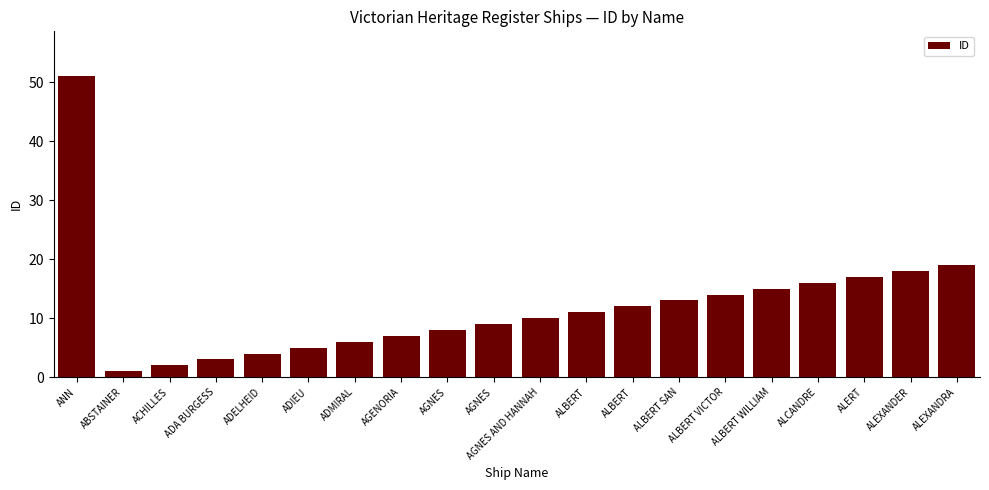

How many bars are there in total?

20